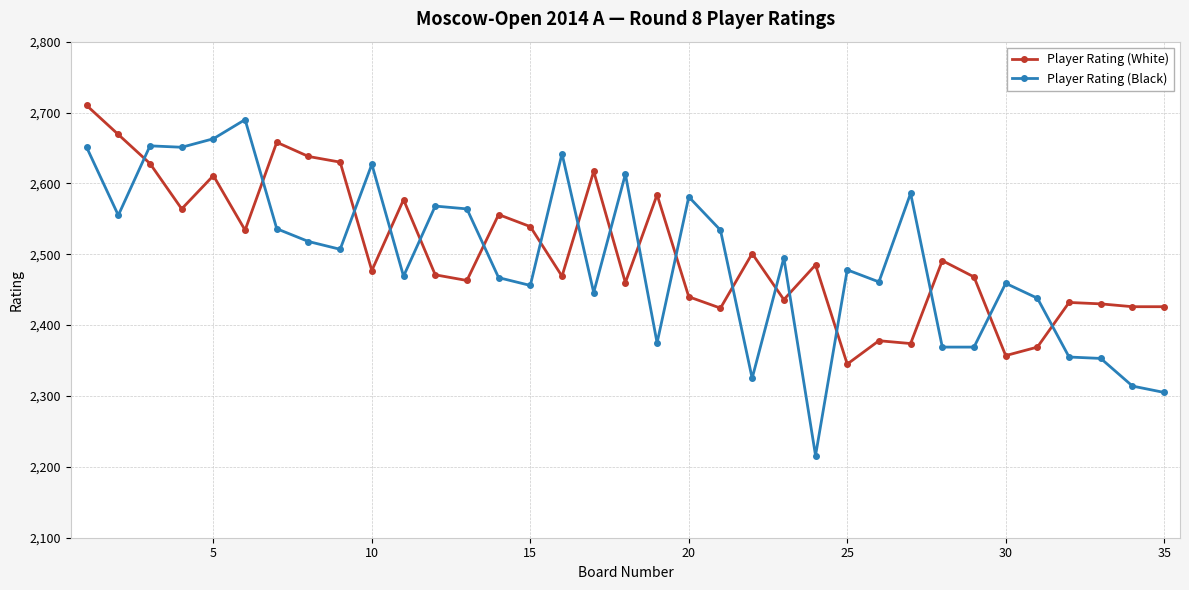

How many lines are shown in the chart?

2